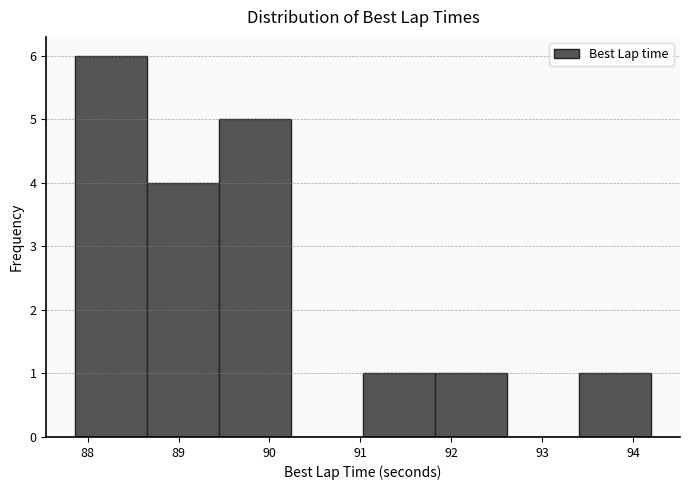

Reading left to right, list every bar in this chart as the range it spans on the x-axis followed by its height. Neither the bar edges nor the heights are printed on the chart, so give them approximately, as read against the axes.

87.9 to 88.7: 6
88.7 to 89.4: 4
89.4 to 90.2: 5
90.2 to 91.0: 0
91.0 to 91.8: 1
91.8 to 92.6: 1
92.6 to 93.4: 0
93.4 to 94.2: 1